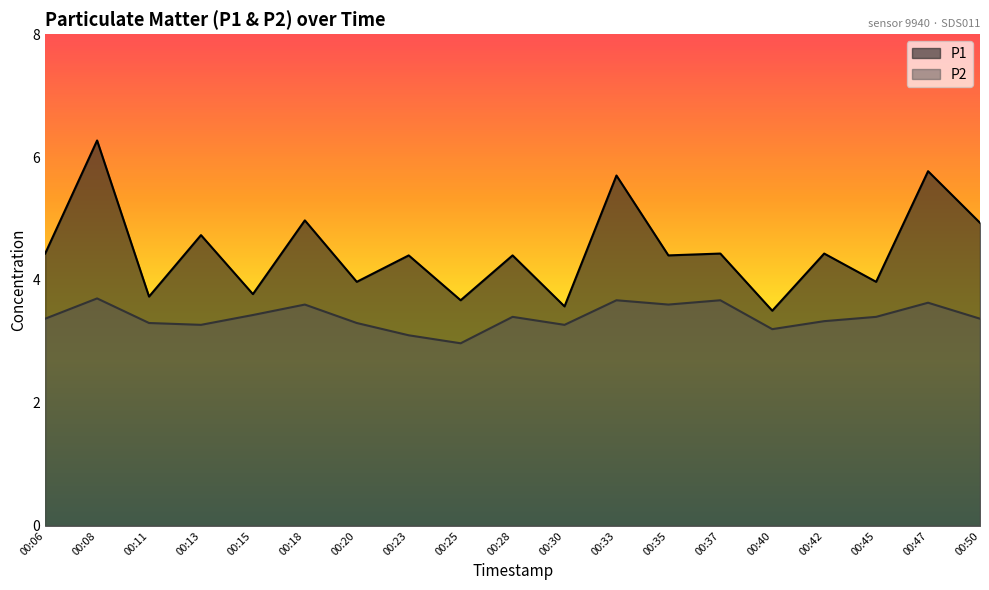

Where is the first local maximum for P2?

00:08